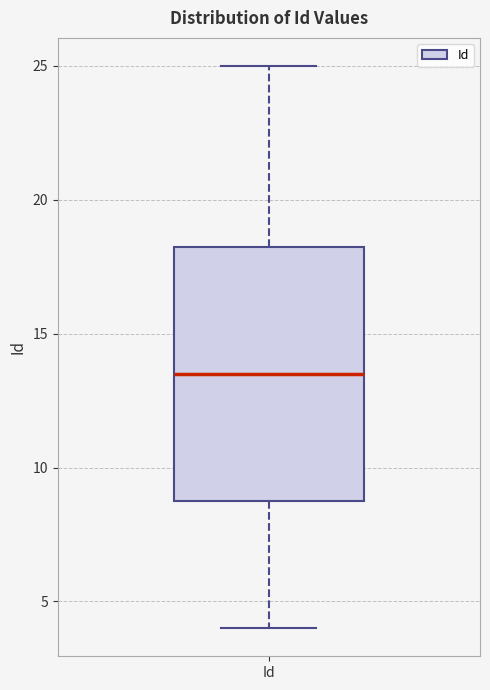

Read this box plot against the y-axis: the position of the median line, the range covered by the box, and the ends of both whiskers. The values are not printed on the chart, so give them approximately, as read against the axis.

median 13.5, box 9.0 to 18.5, whiskers 4.0 to 25.0